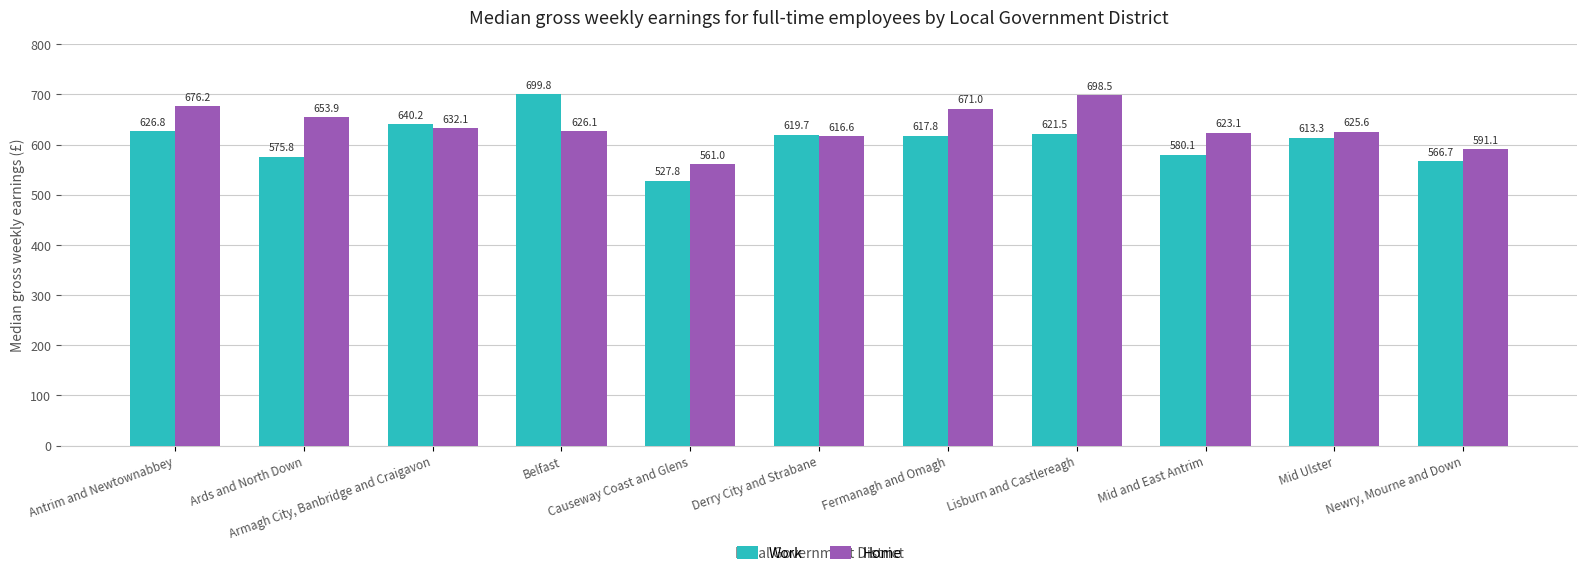

Which series has the widest spread of values?

Work